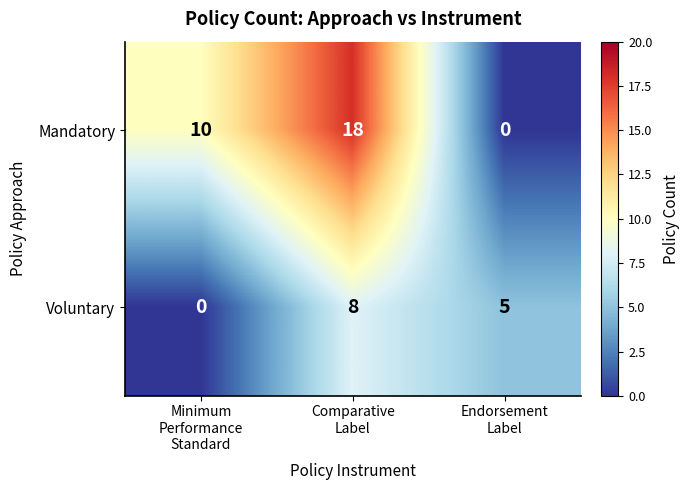

Which series has the largest total across all categories?

Mandatory